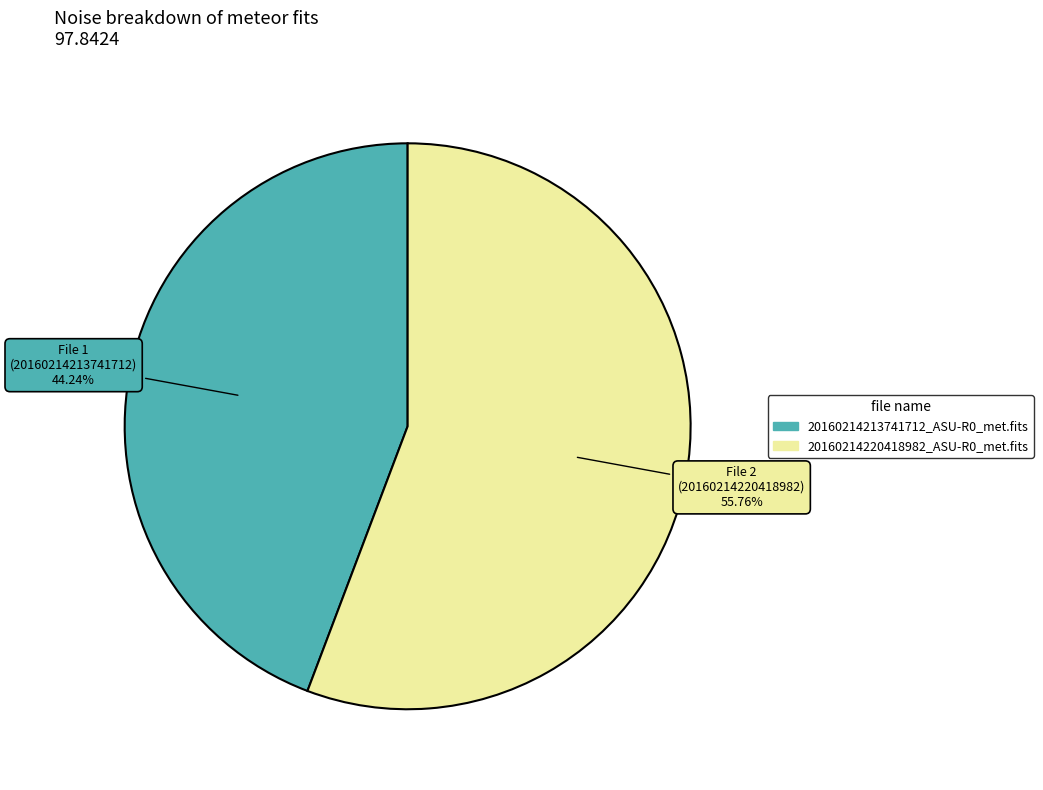

How many segments does this pie chart have?

2